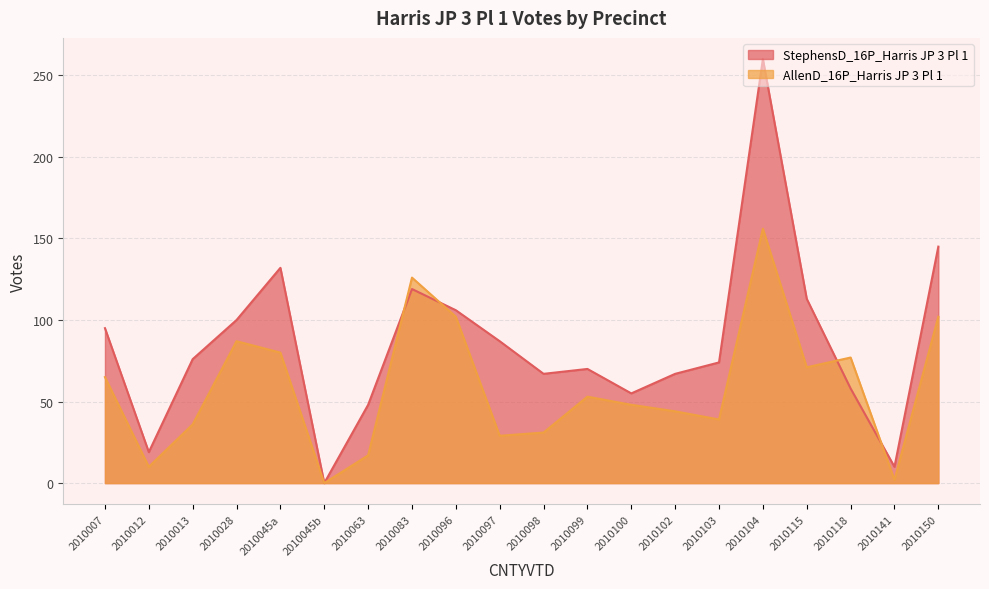

Is the value of AllenD_16P_Harris JP 3 Pl 1 at 2010045b greater than the value of StephensD_16P_Harris JP 3 Pl 1 at 2010104?

No